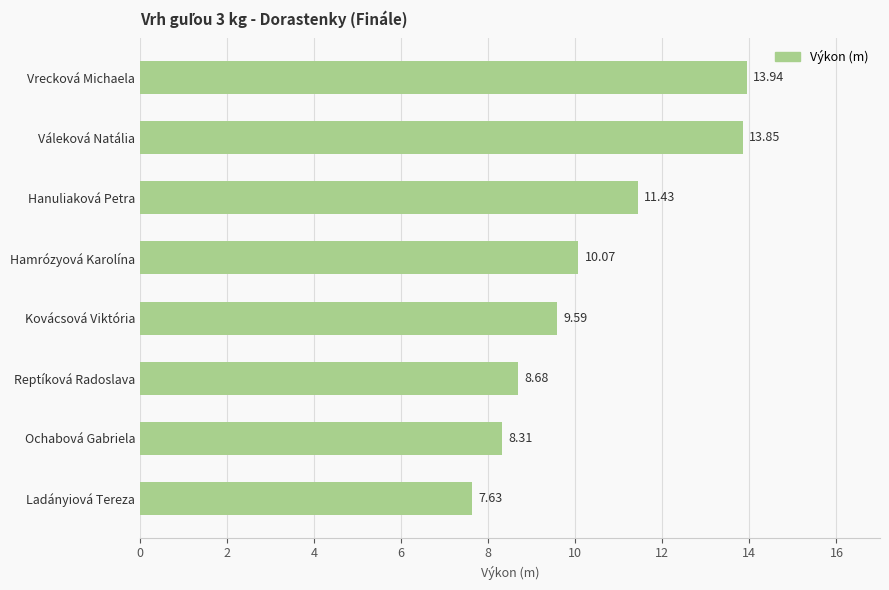

Where is the data nearest to the value 10?

Hamrózyová Karolína